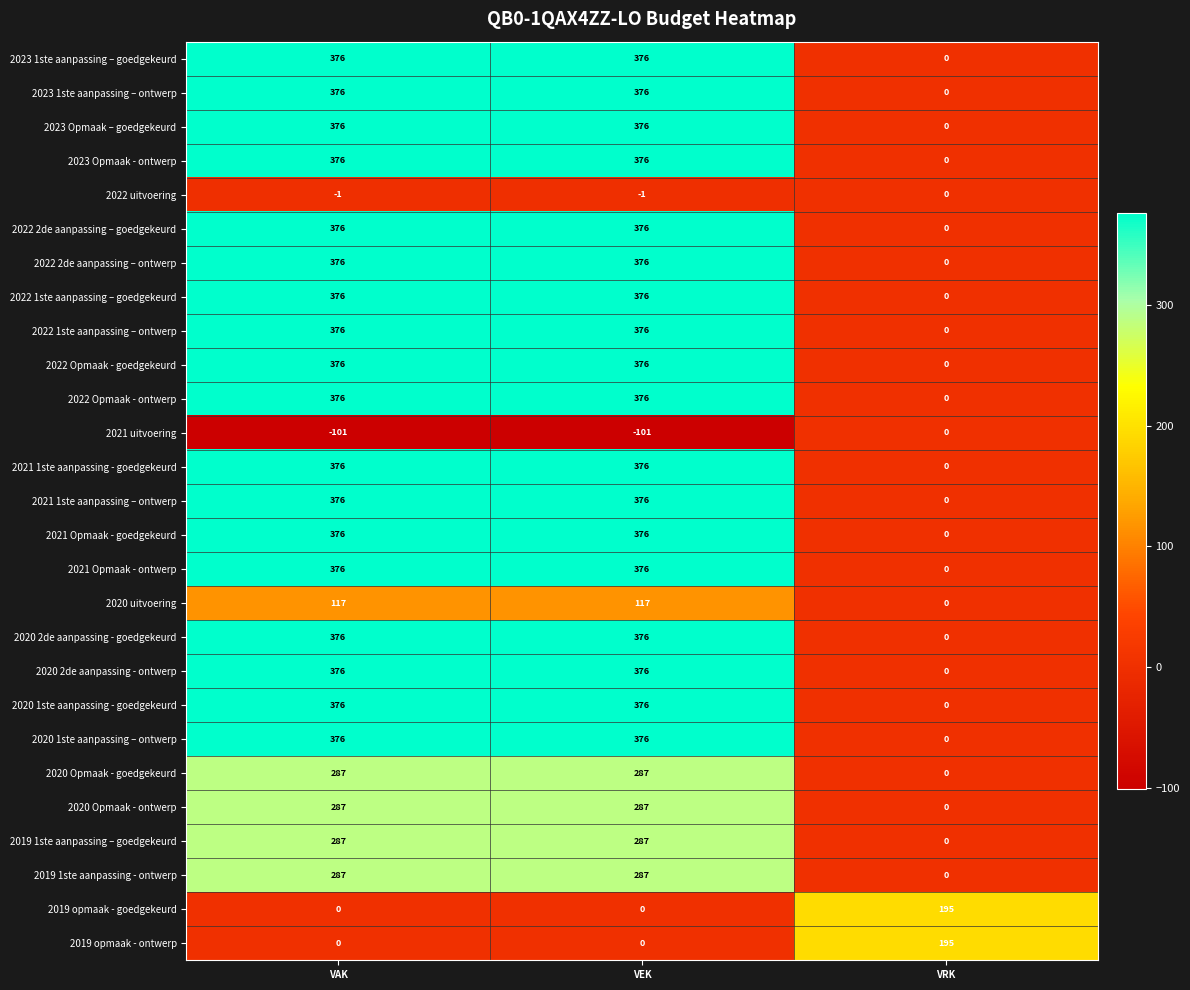

Is it true that 2023 1ste aanpassing – goedgekeurd equals 376 at VEK?

True